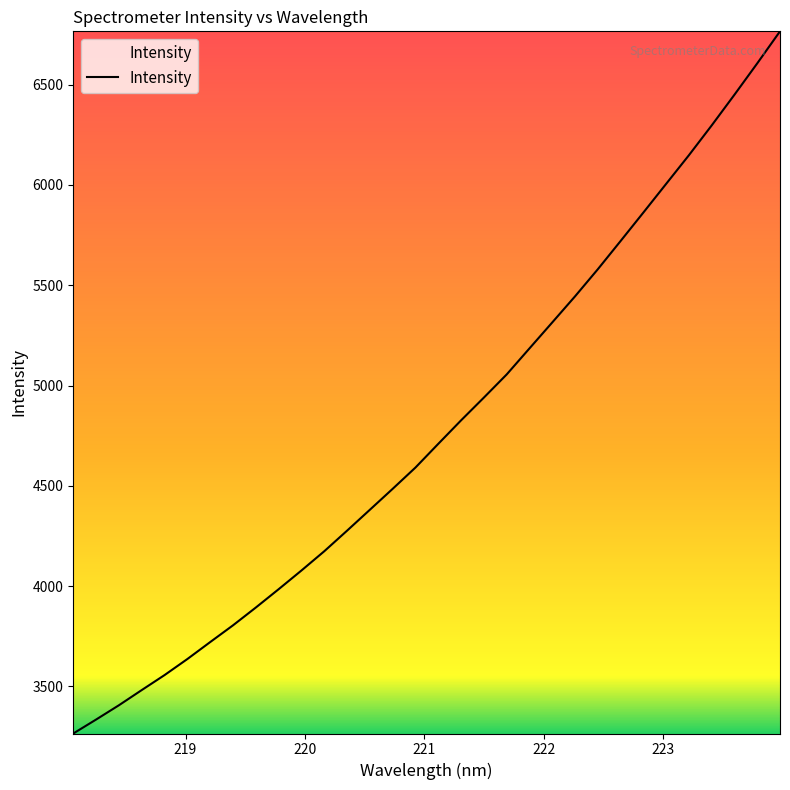

What is the minimum value shown in the chart?

3264.6